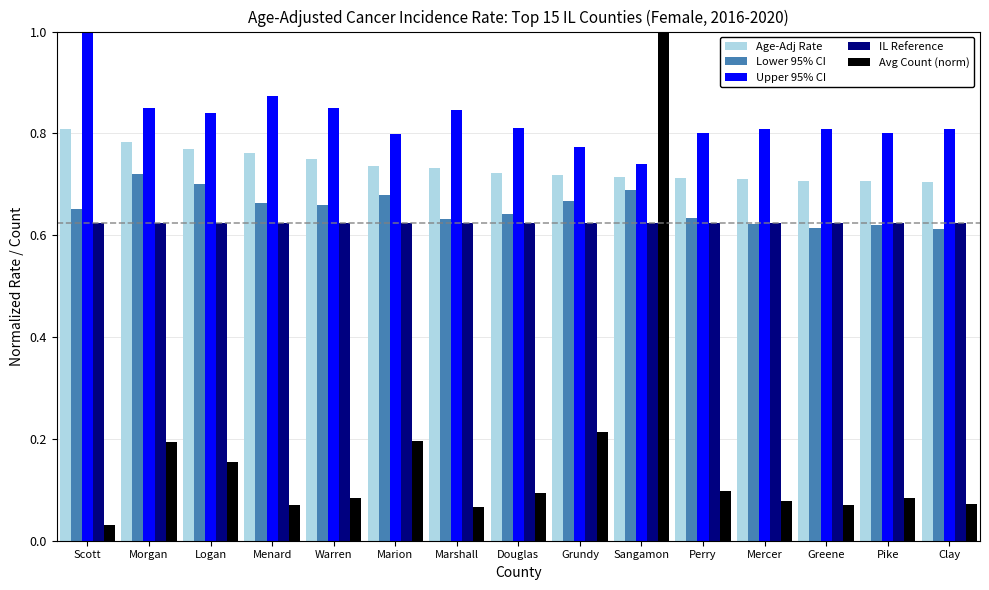

At Douglas, list the series in order from largest to smallest.

Upper 95% CI, Age-Adj Rate, Lower 95% CI, IL Reference, Avg Count (norm)